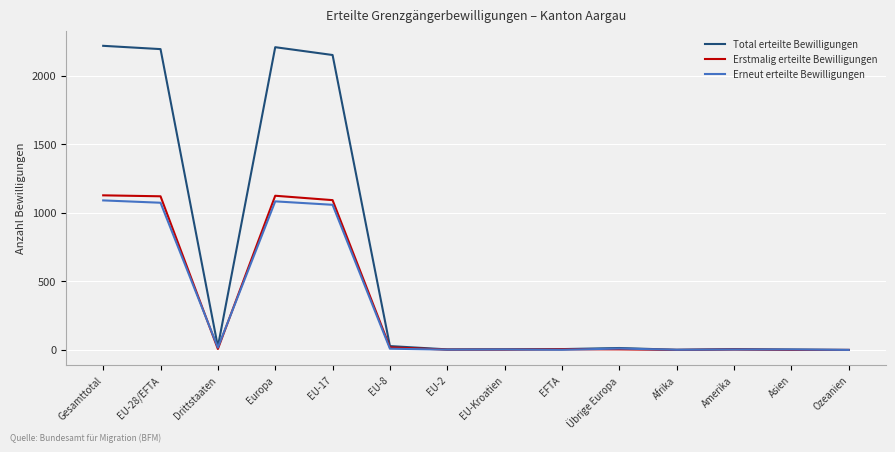

What is the average value of the Erstmalig erteilte Bewilligungen series?

322